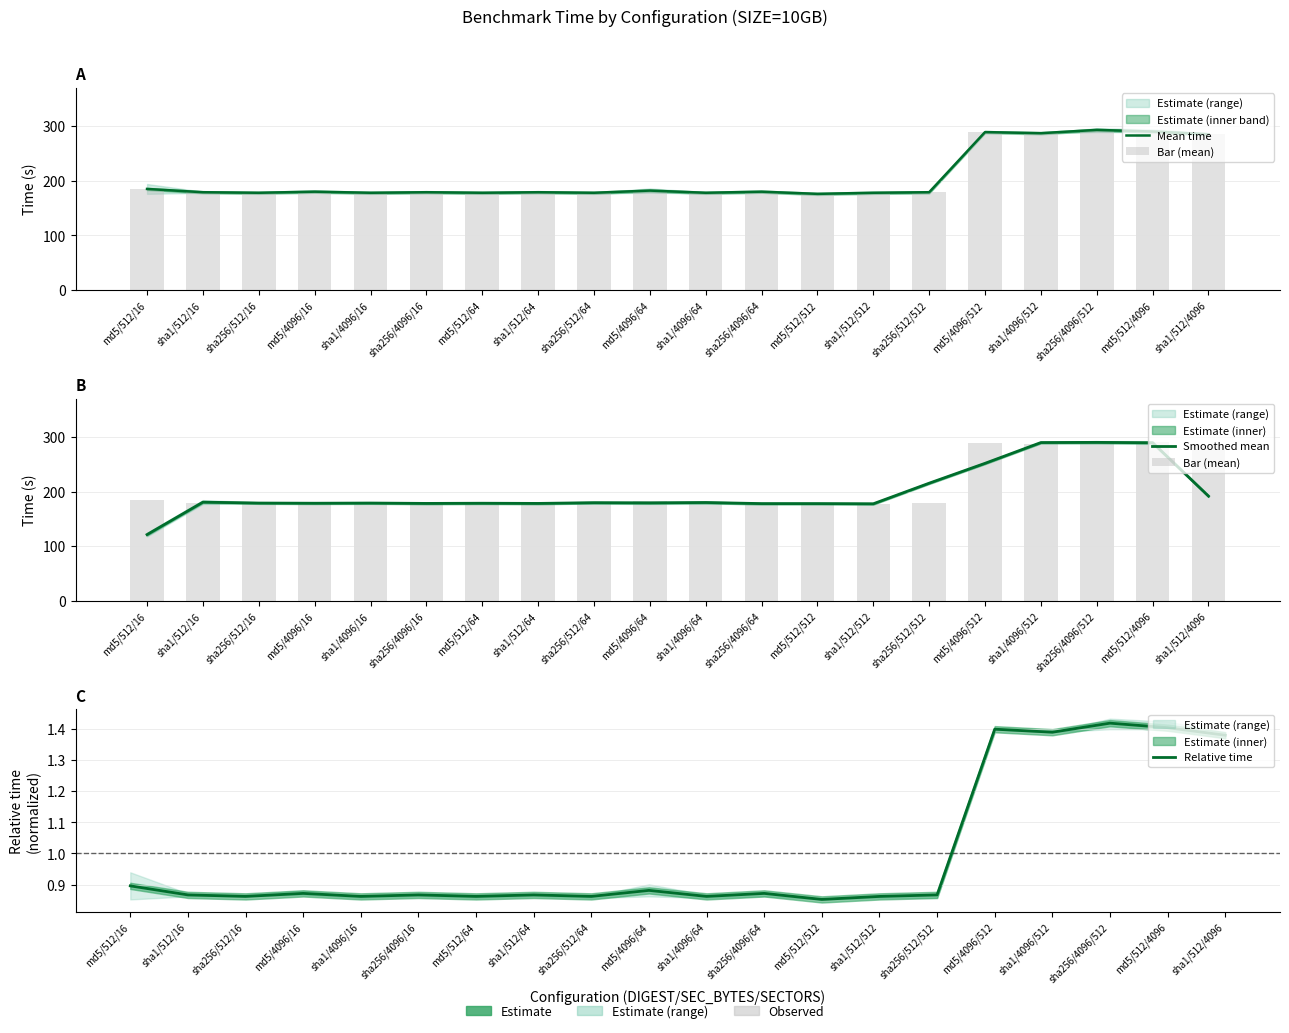

What is the value of the Bar (mean) bar at the 8th from the left?

179.0